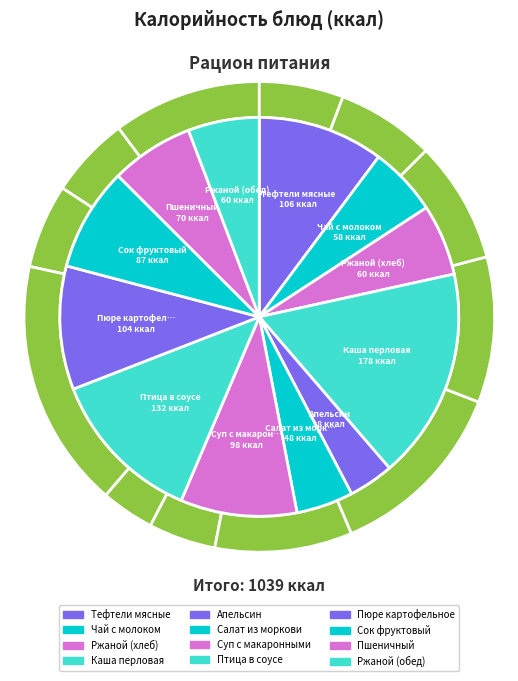

Is there a majority slice in this chart?

No